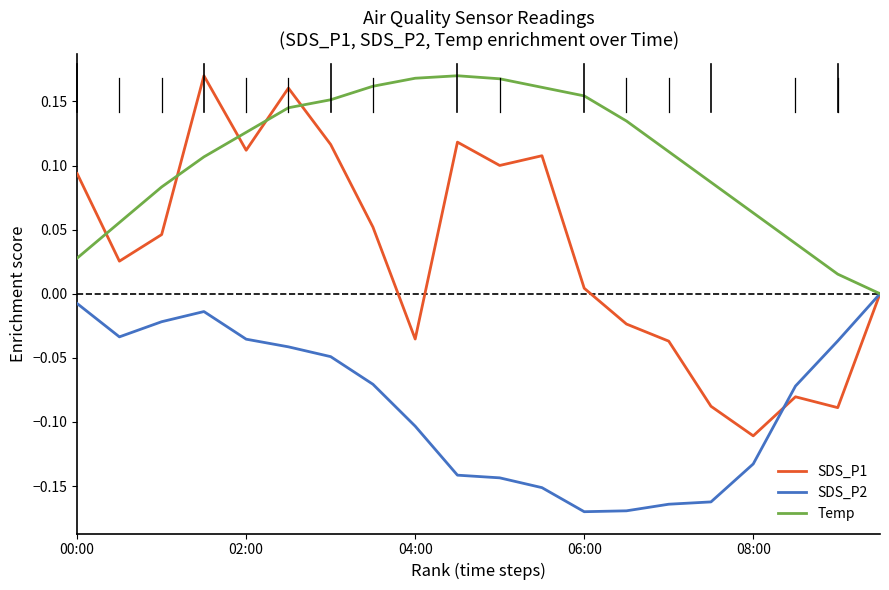

Rank the series by their average value, from highest to lowest.

Temp, SDS_P1, SDS_P2